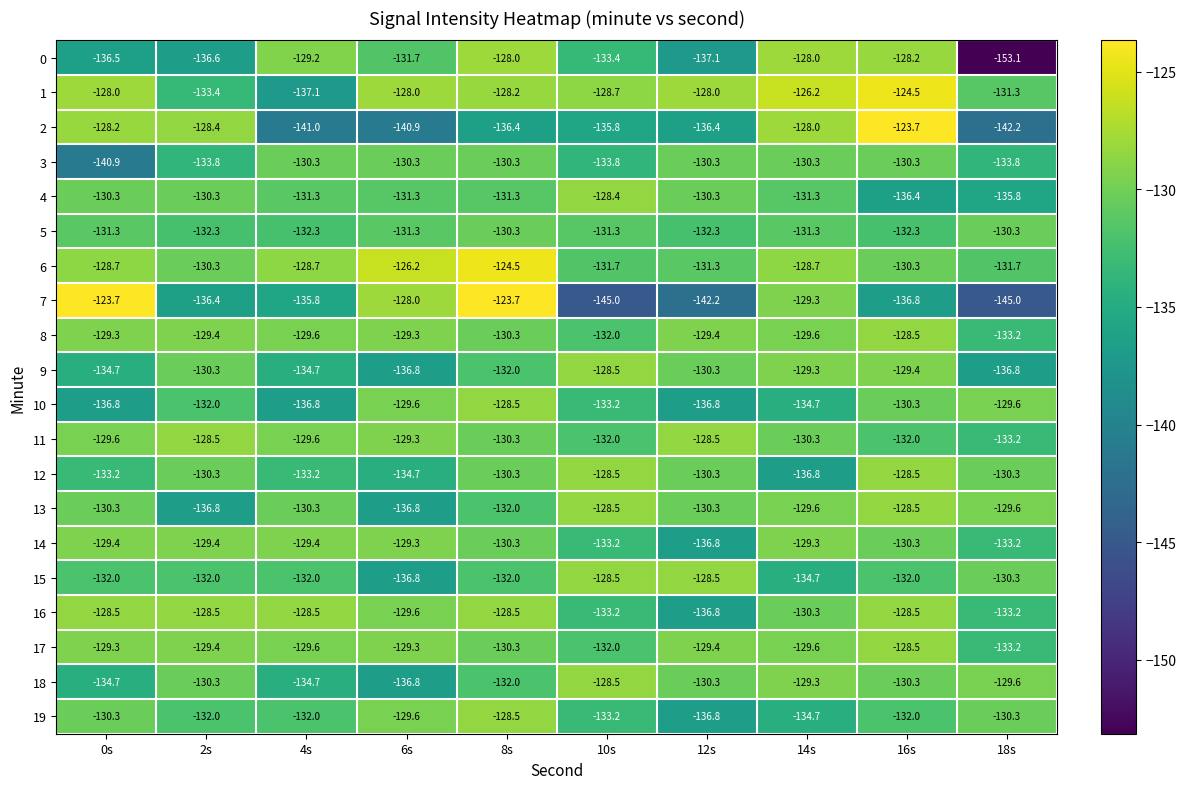

What is the sum of the 11 values at 8s and 18s?

-263.5